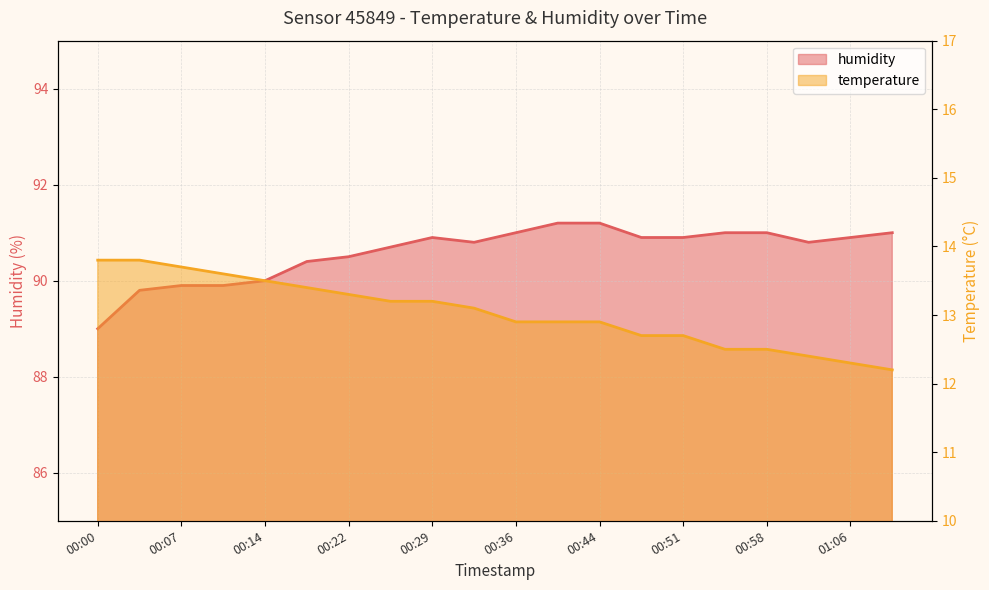

True or false: temperature has more than 0 points higher than both neighbors.

False